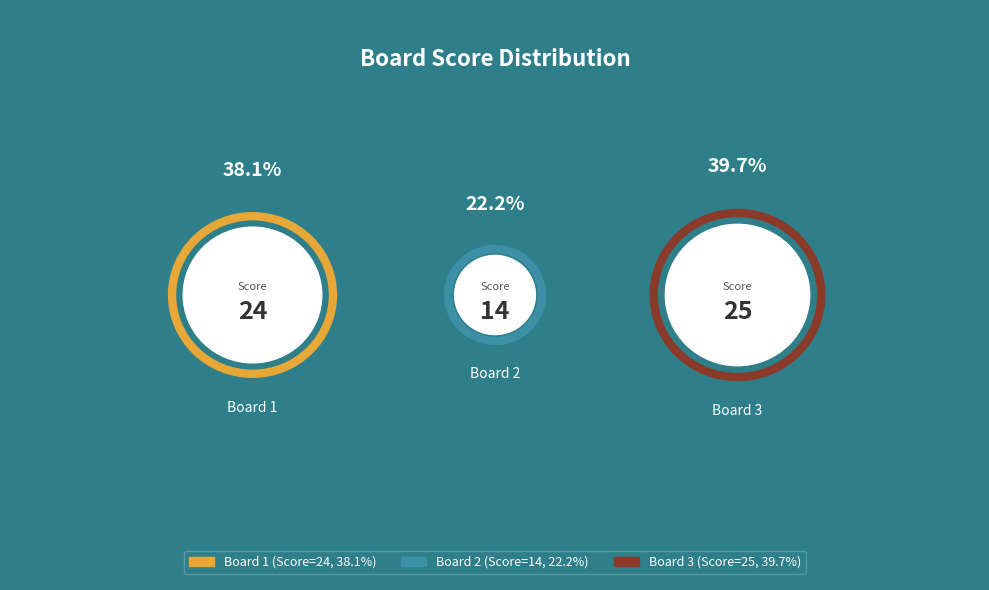

Is it true that 1 is 38% of the pie?

True